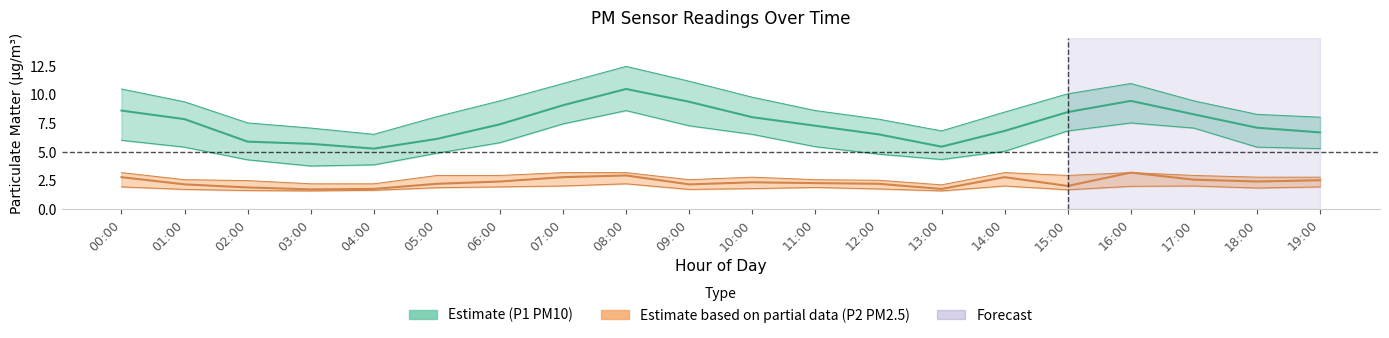

List the series in order of their peak value, lowest first.

P2_lower, P2, P2_upper, P1_lower, P1, P1_upper